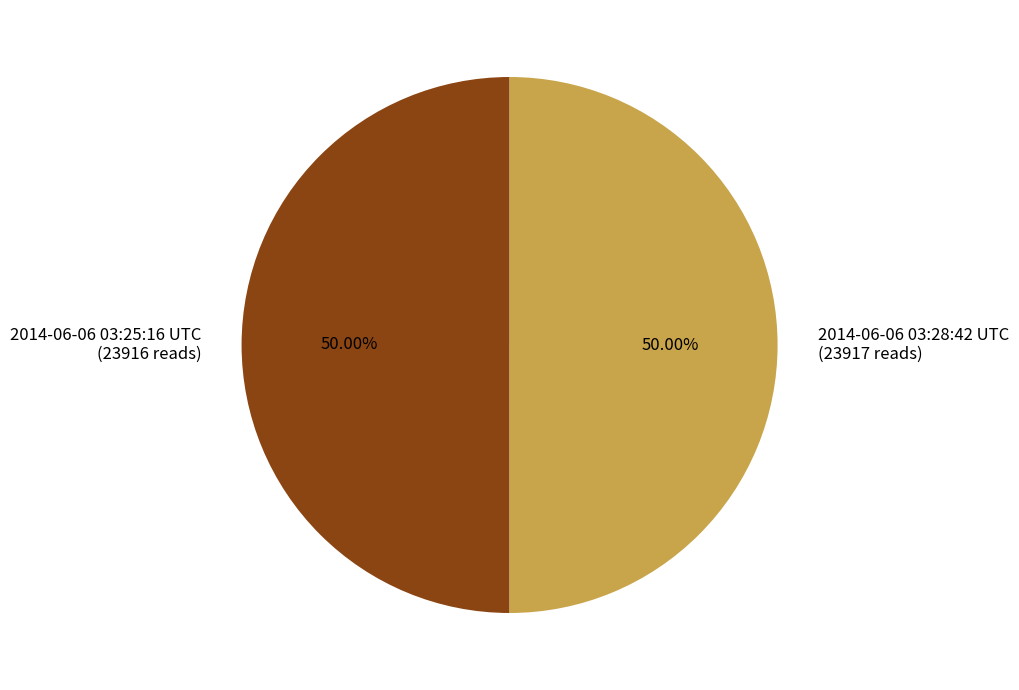

To the nearest percent, what is the average slice percentage?

50%